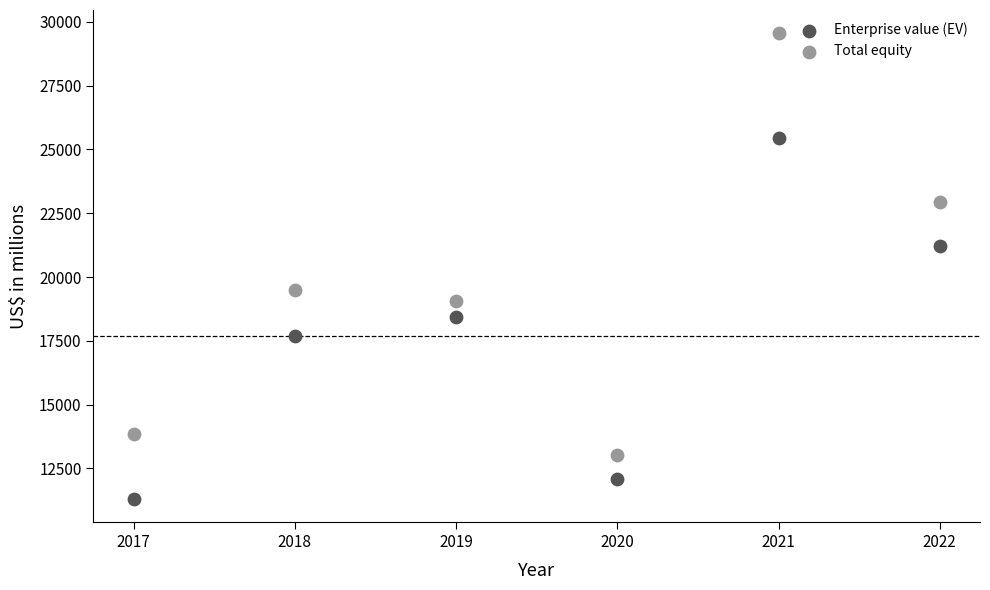

Which series has the widest spread of Y values?

Total equity